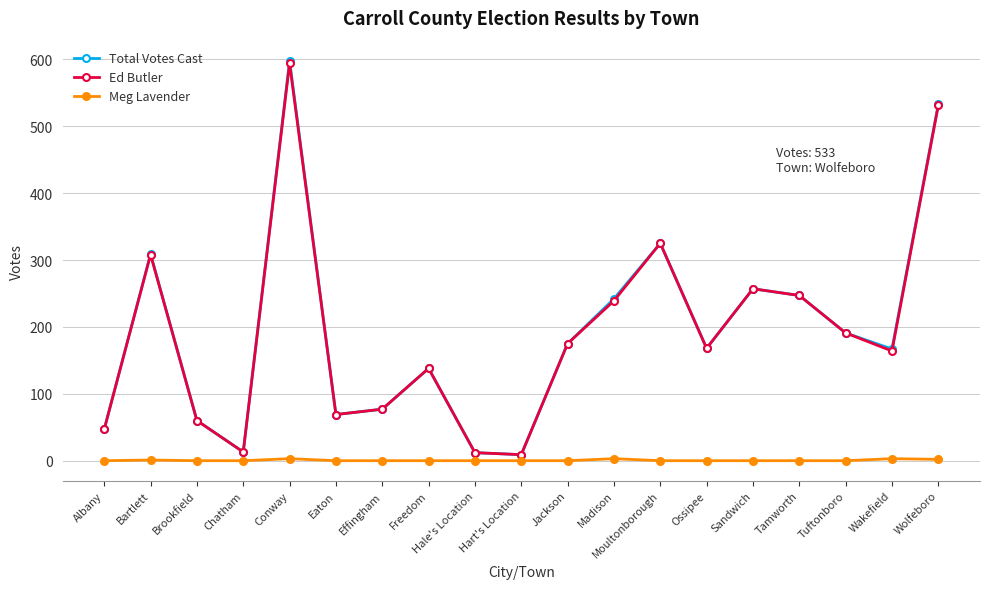

Where is the first local maximum for Ed Butler?

Bartlett